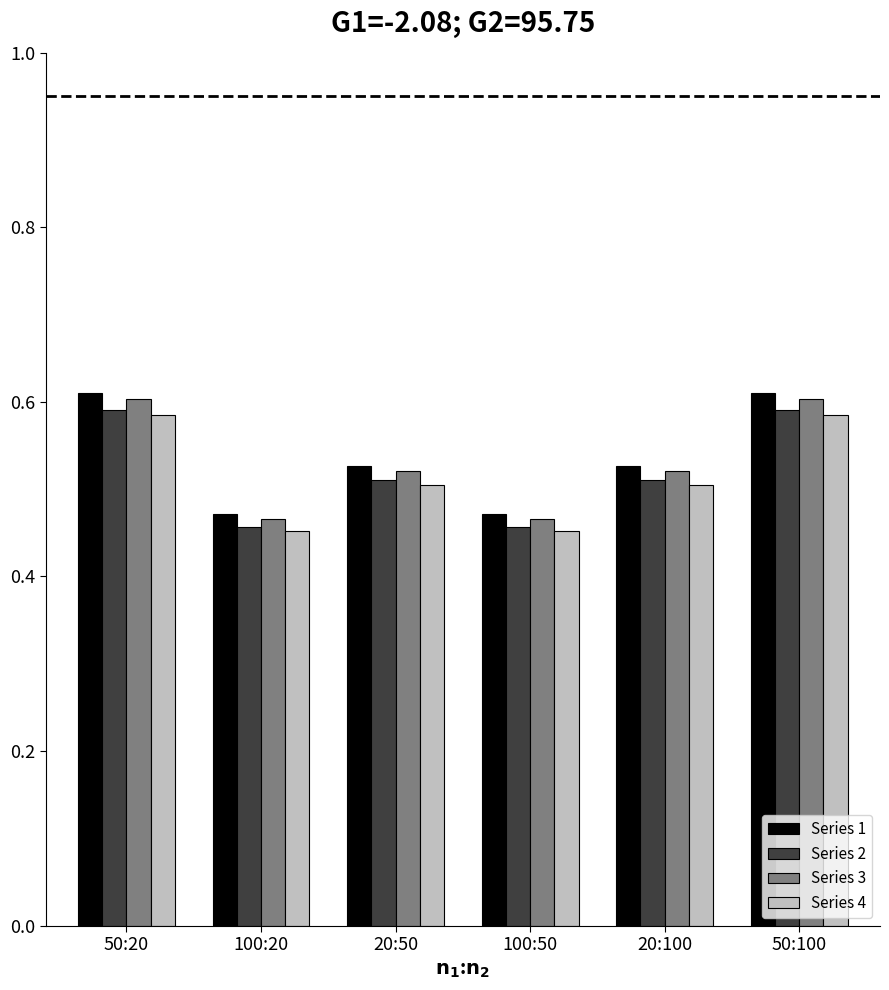

What position from the right is 20:50?

4